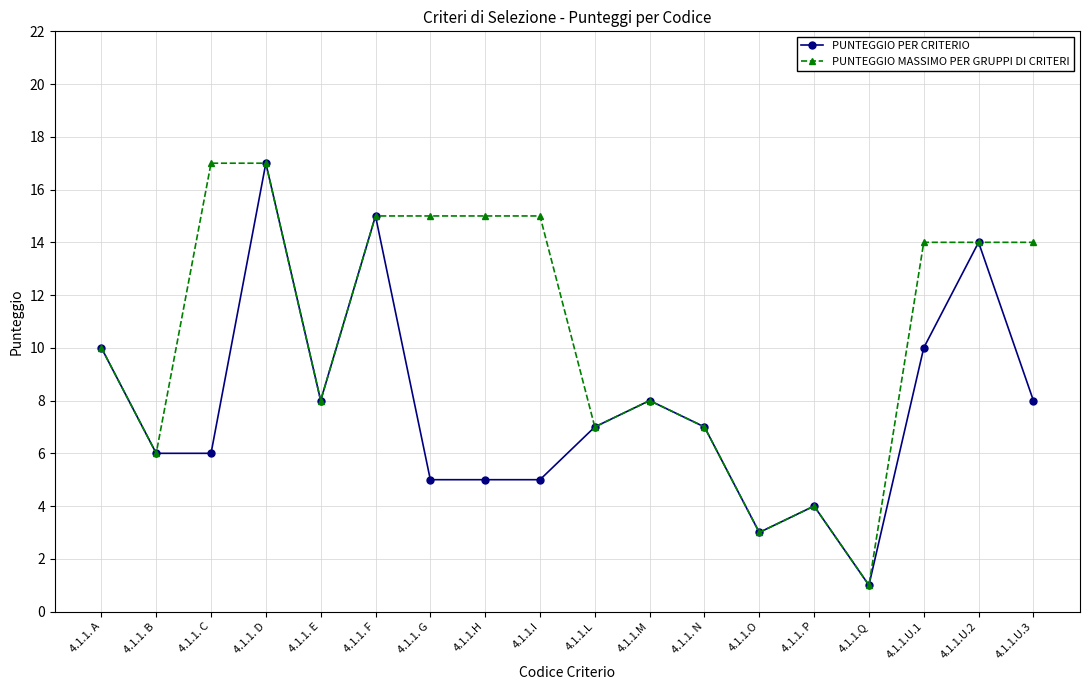

True or false: PUNTEGGIO PER CRITERIO has more than 1 points higher than both neighbors.

True